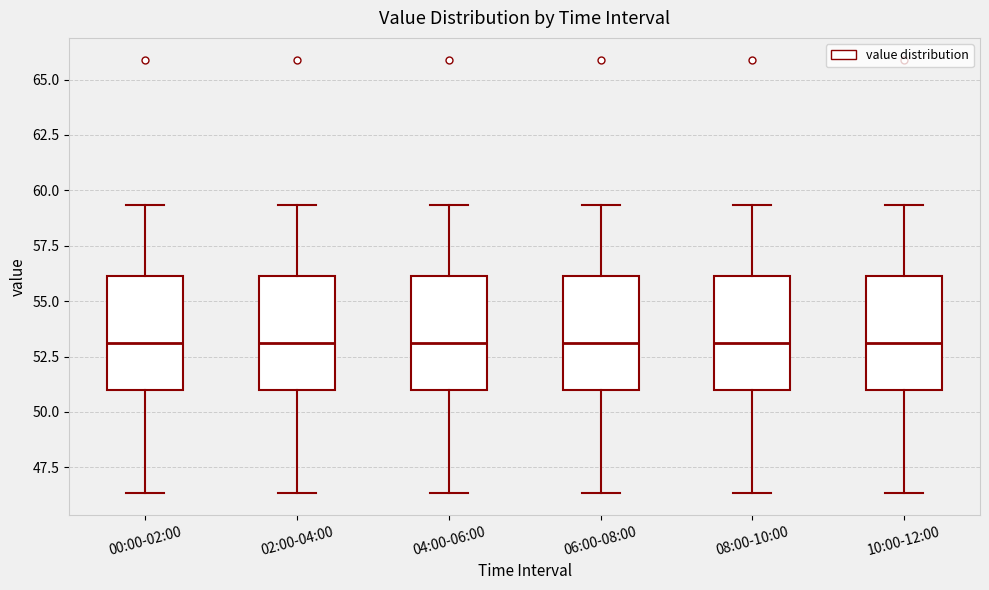

Reading left to right, transcribe this box plot: for each box, give where its median line is, the range the box spans, and where its two whiskers end, as read against the y-axis. The values are not printed on the chart, so give them approximately, as read against the axis.

00:00-02:00: median 53.0, box 51.0 to 56.0, whiskers 46.5 to 59.5
02:00-04:00: median 53.0, box 51.0 to 56.0, whiskers 46.5 to 59.5
04:00-06:00: median 53.0, box 51.0 to 56.0, whiskers 46.5 to 59.5
06:00-08:00: median 53.0, box 51.0 to 56.0, whiskers 46.5 to 59.5
08:00-10:00: median 53.0, box 51.0 to 56.0, whiskers 46.5 to 59.5
10:00-12:00: median 53.0, box 51.0 to 56.0, whiskers 46.5 to 59.5